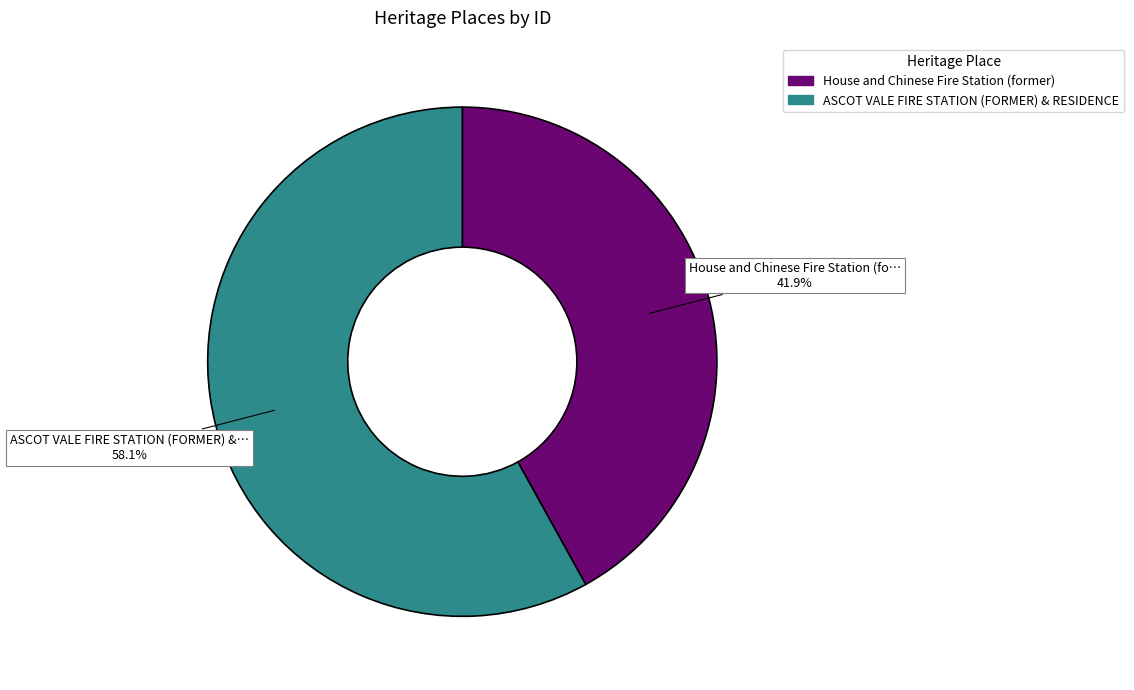

To the nearest percent, what is the difference between the largest and smallest slice percentages?

16%